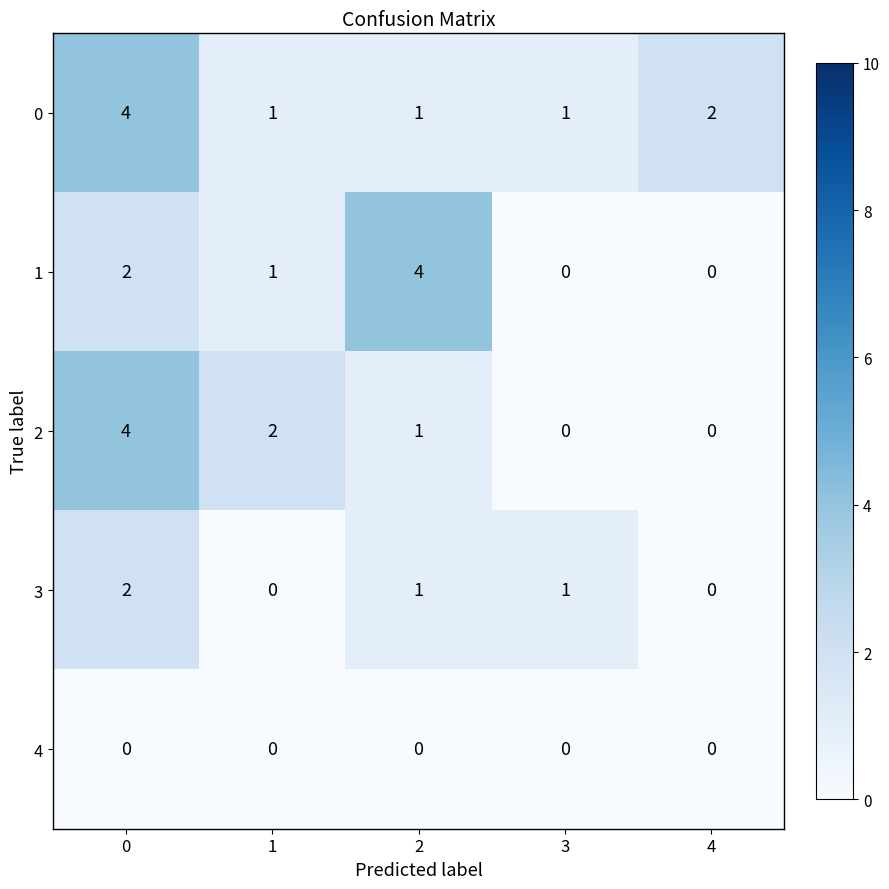

What is the total value across all series at 2?

7